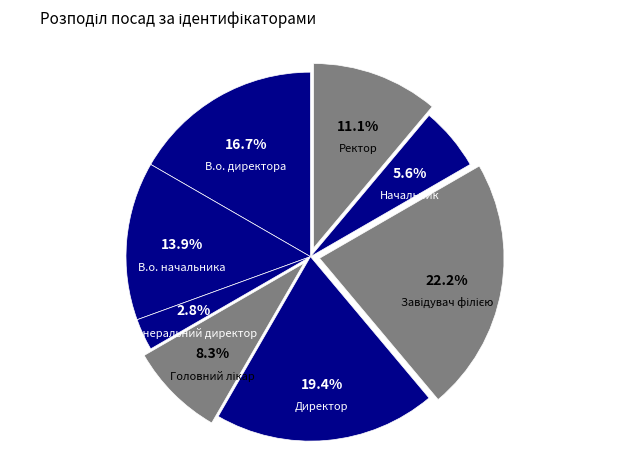

How many segments does this pie chart have?

8